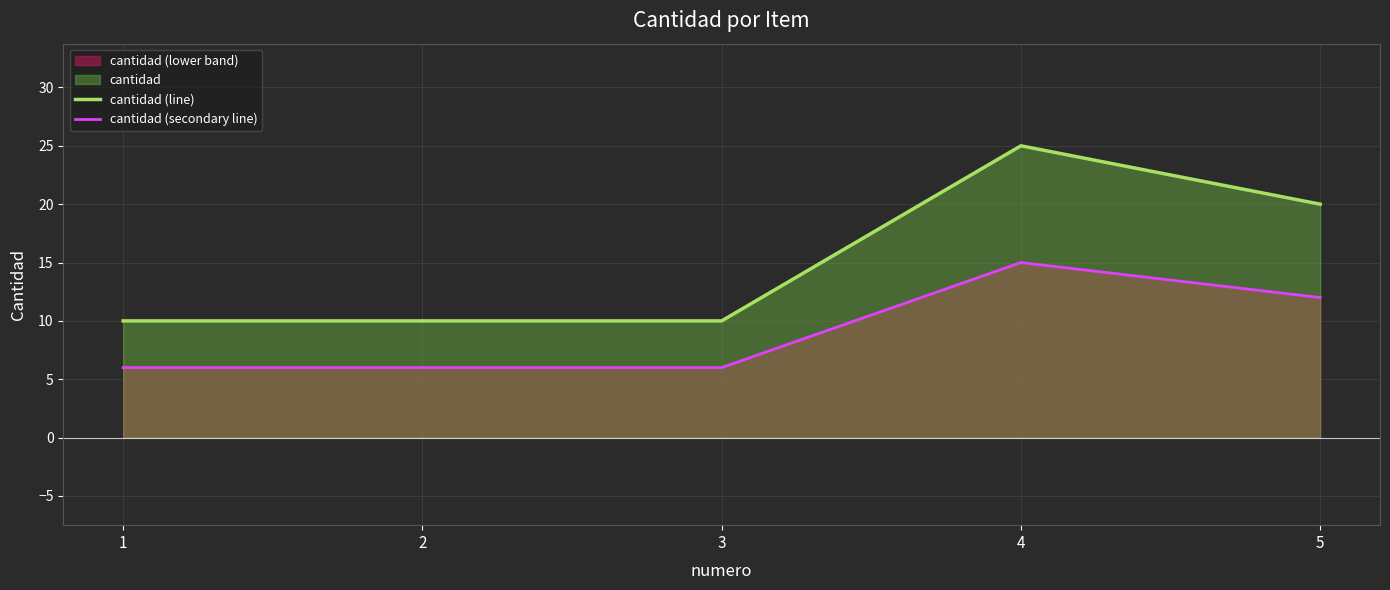

List the labels in order of cantidad (line) value, smallest first.

1, 2, 3, 5, 4